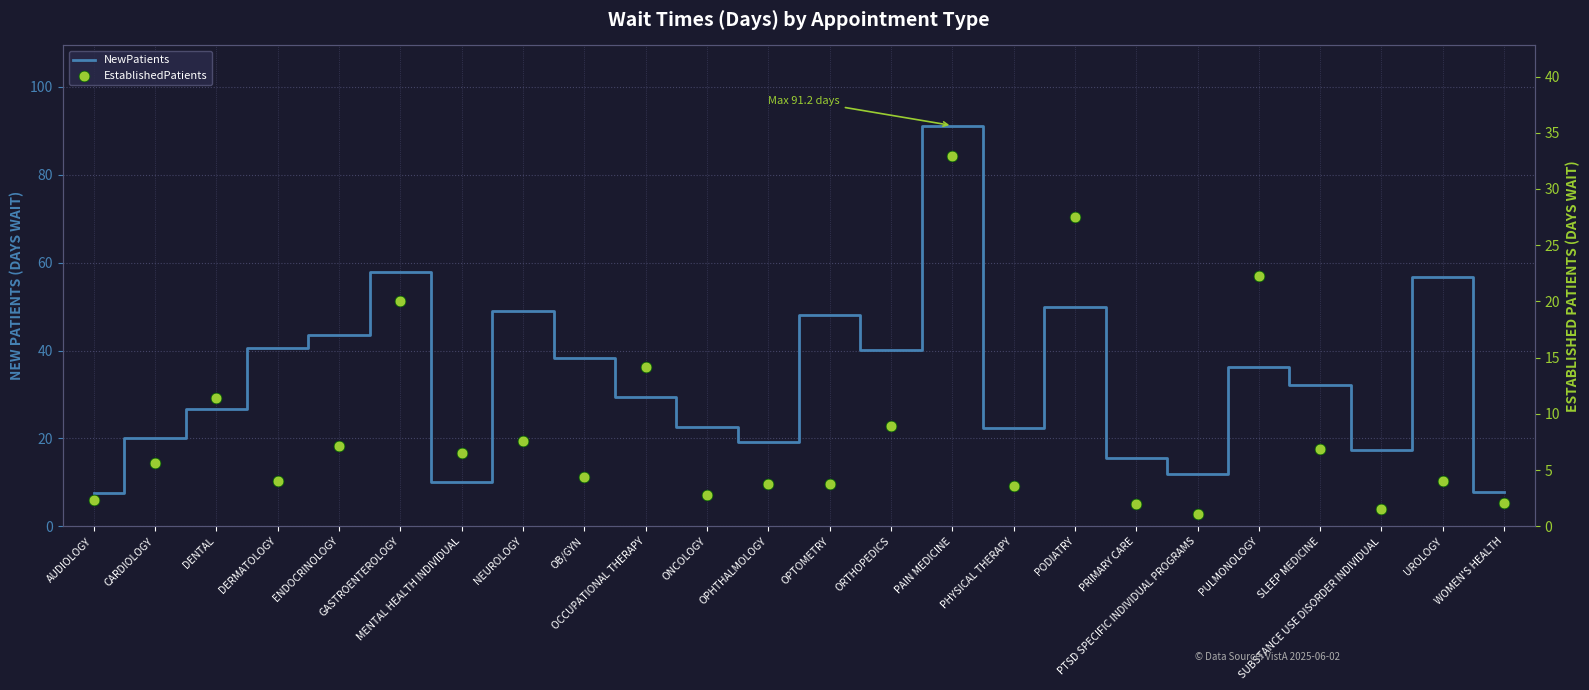

At how many categories does at least one series exceed 90?

1